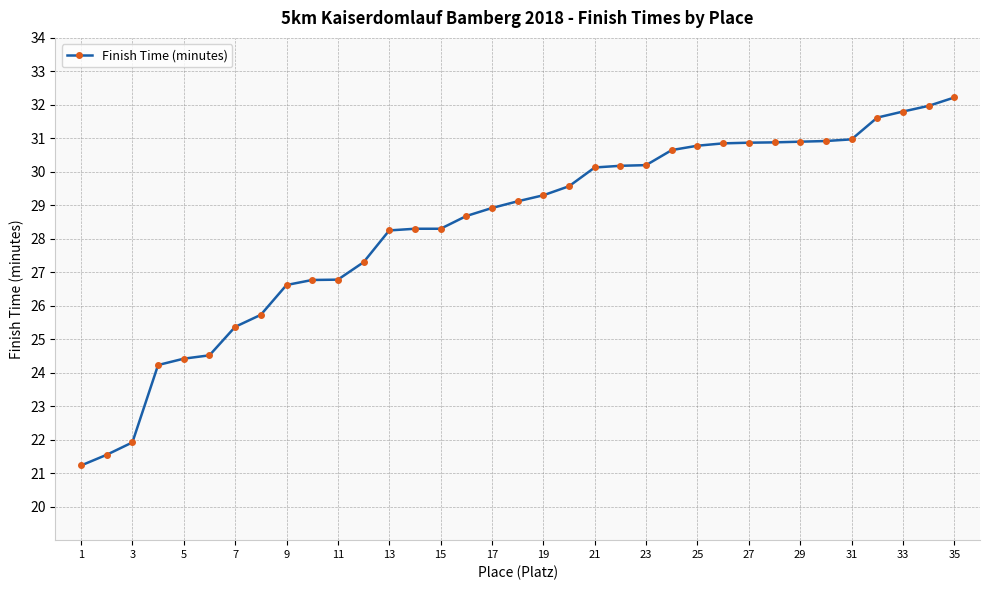

How many lines are shown in the chart?

1